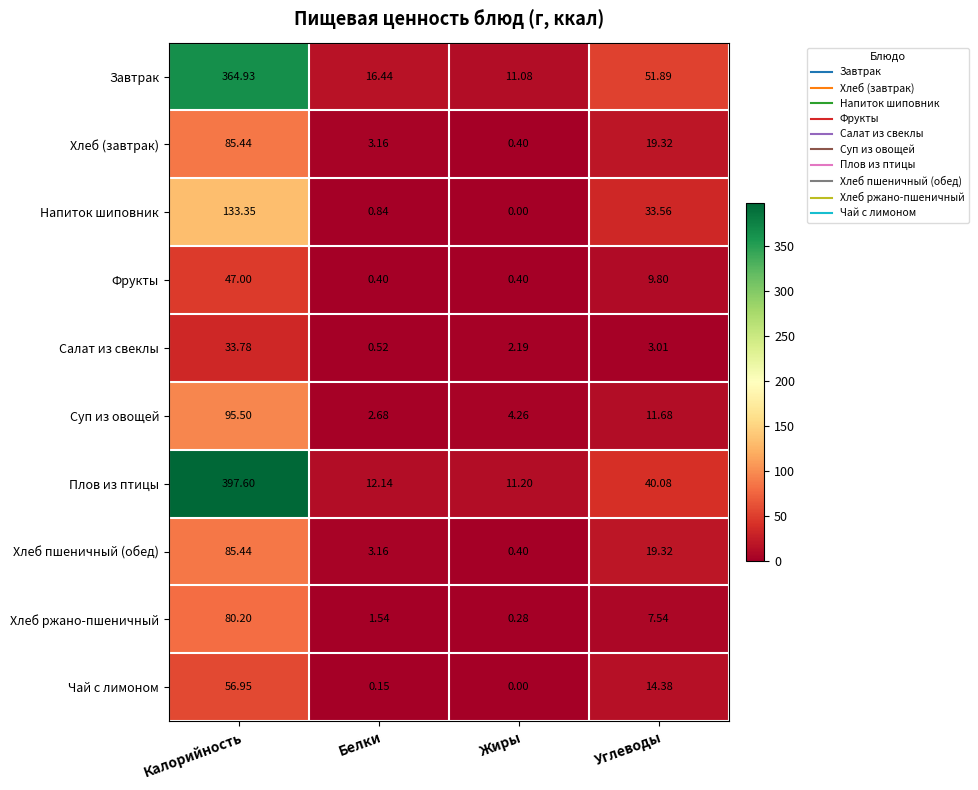

At which category does the chart reach its peak across all series?

Калорийность